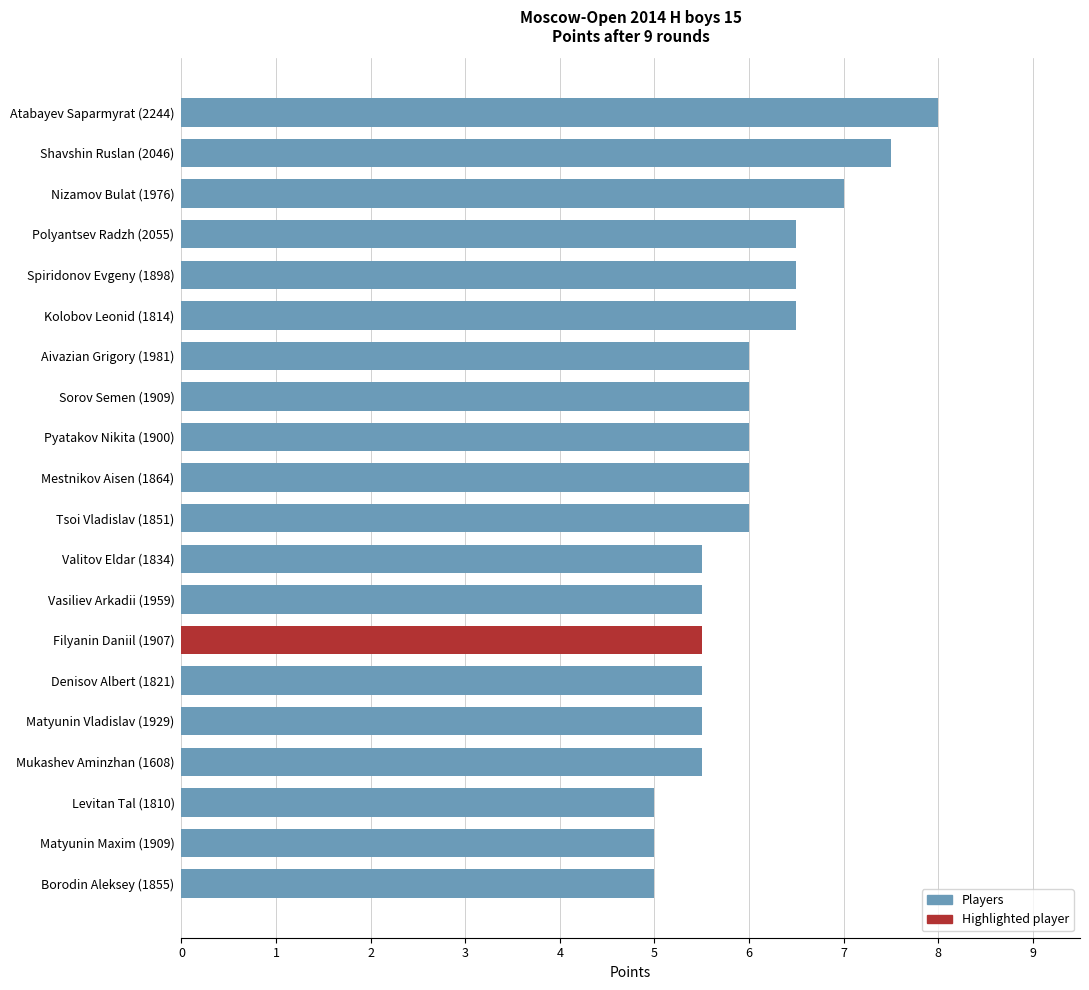

The value at Tsoi Vladislav (1851) is 6.0. True or false?

True